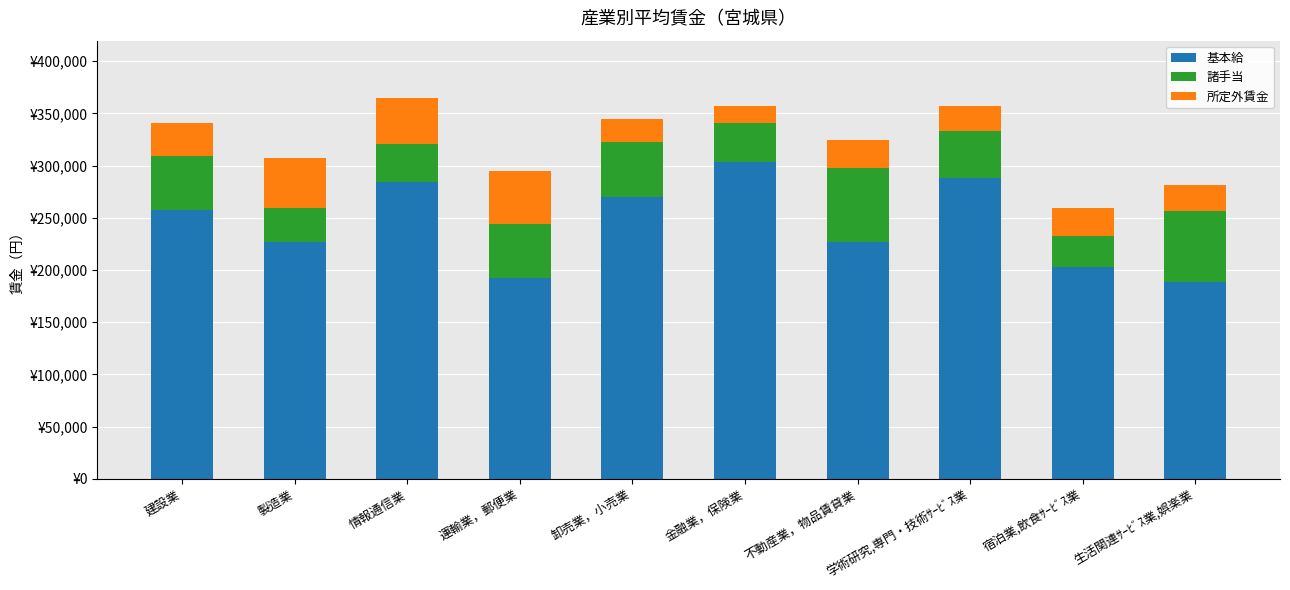

Does the chart contain stacked bars?

Yes